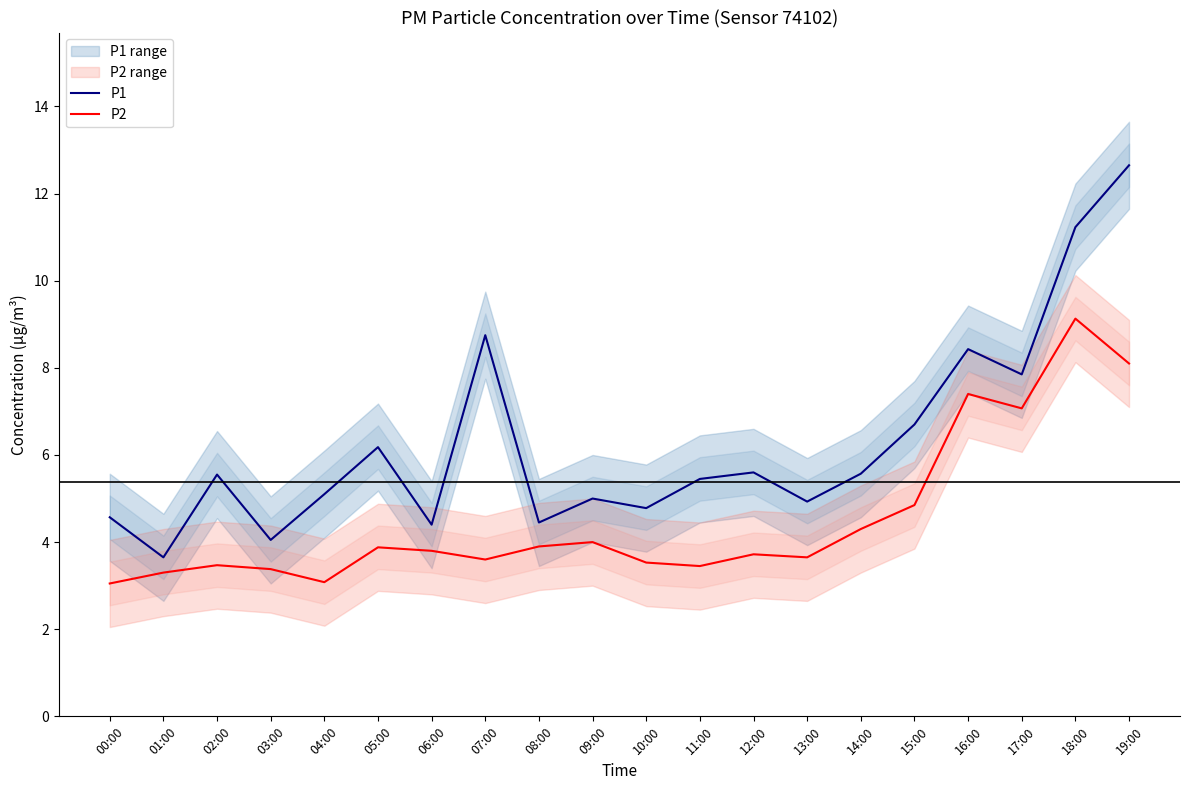

Between 13:00 and 16:00, which is larger?

16:00